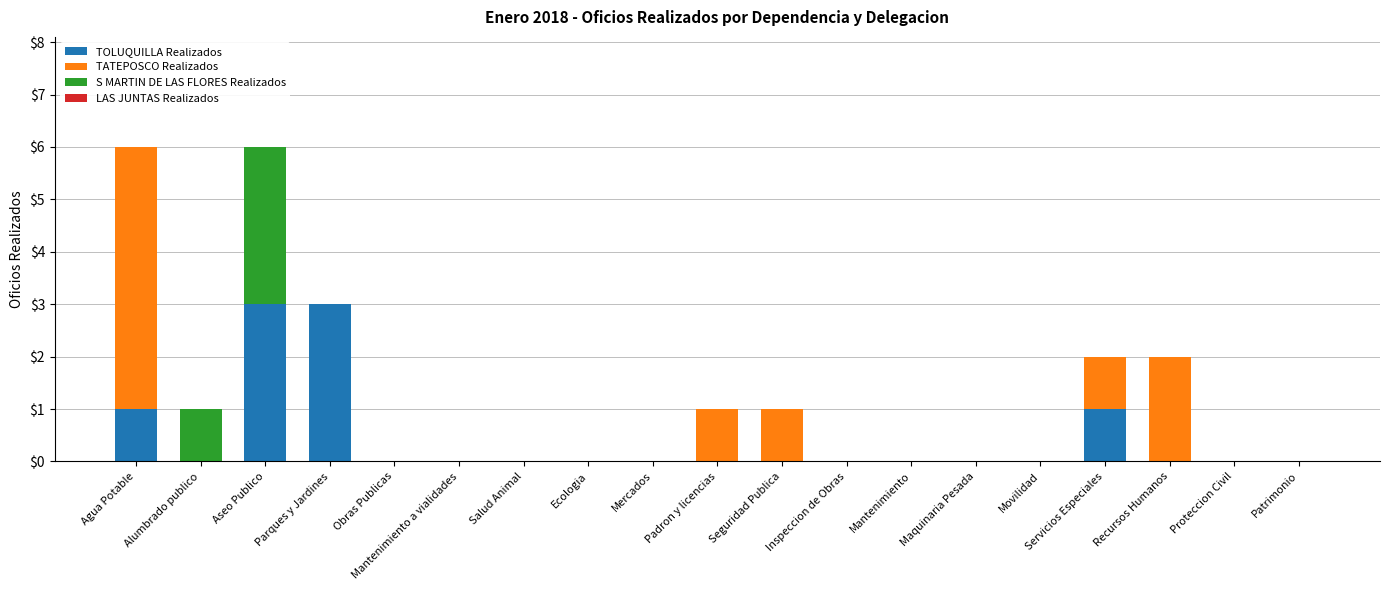

Read the TOLUQUILLA Realizados value at Parques y Jardines.

3